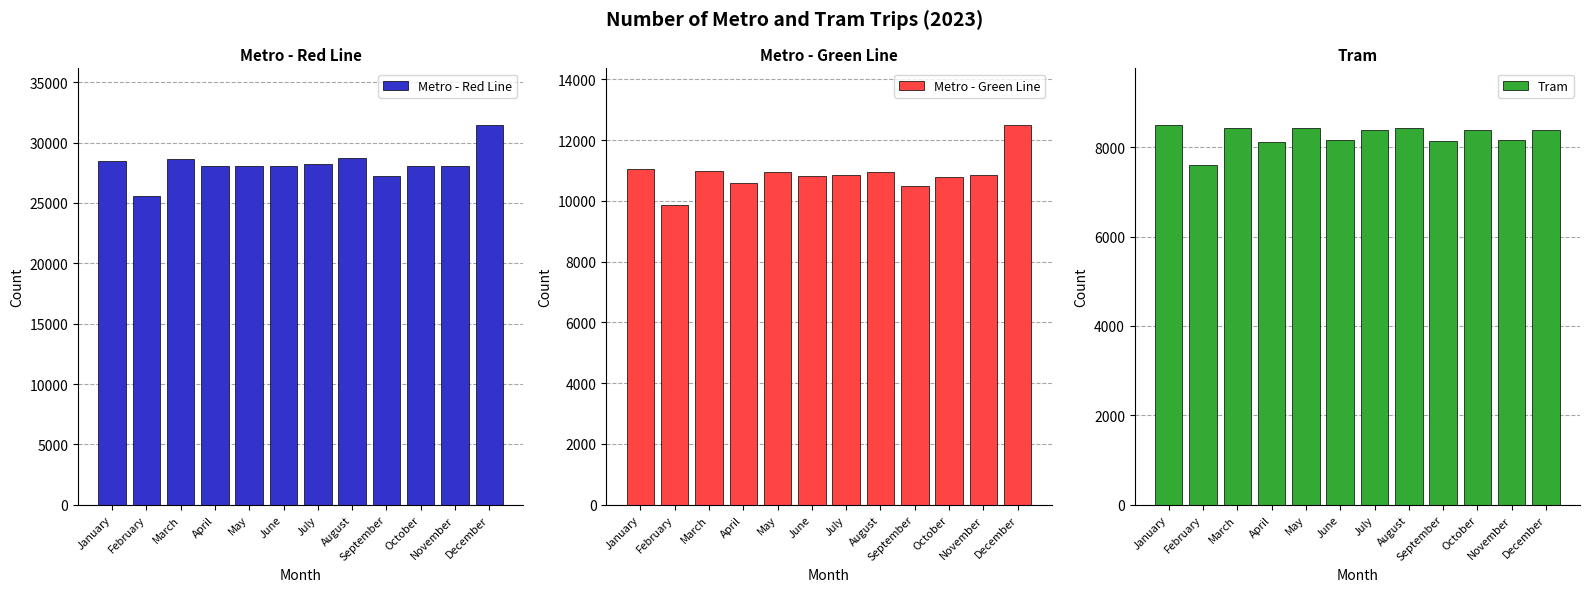

What is the difference between the highest and lowest values at April?

19980